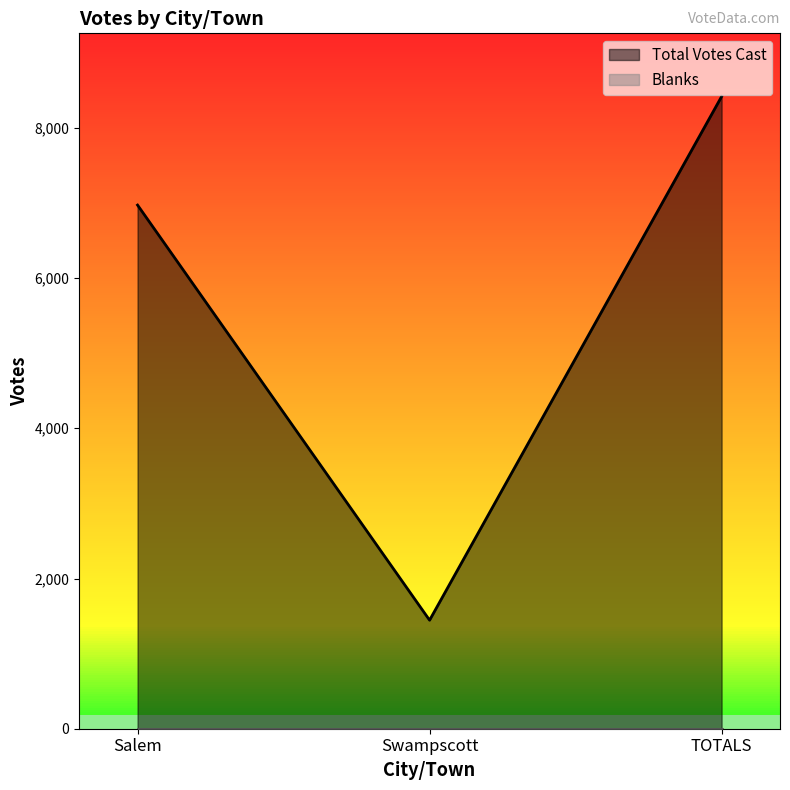

What is the label of the 1st point from the right?

TOTALS